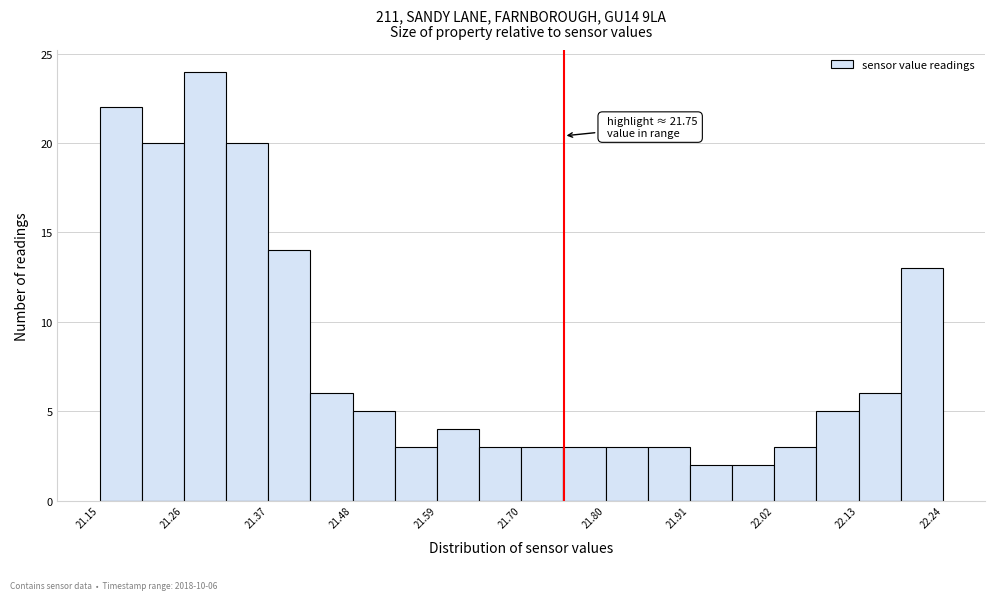

Read against the x-axis, roughly where is the centre of the tallest bar?

21.28